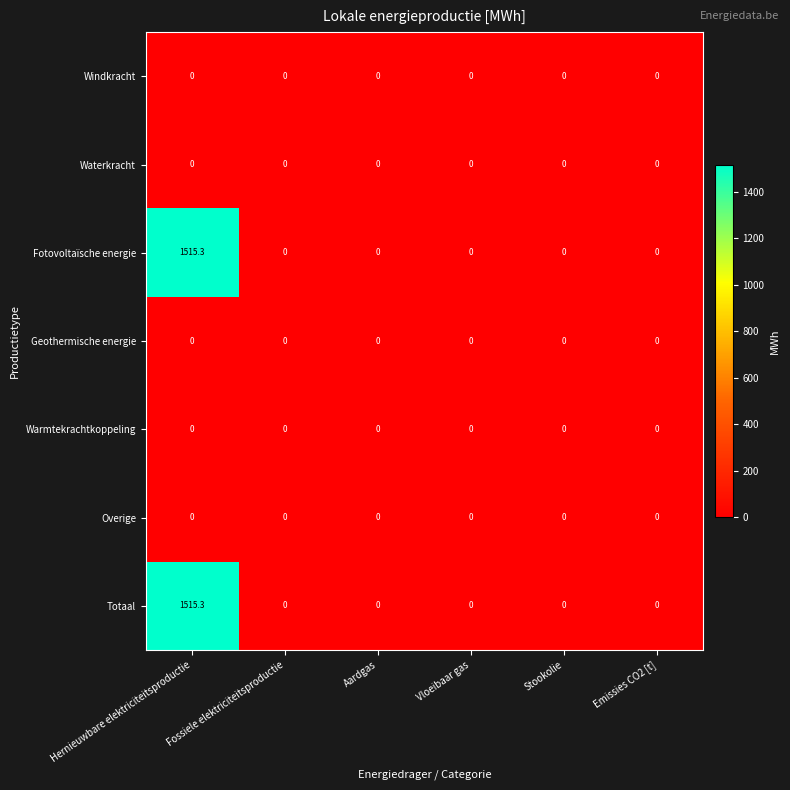

What is the greatest value displayed?

1515.3